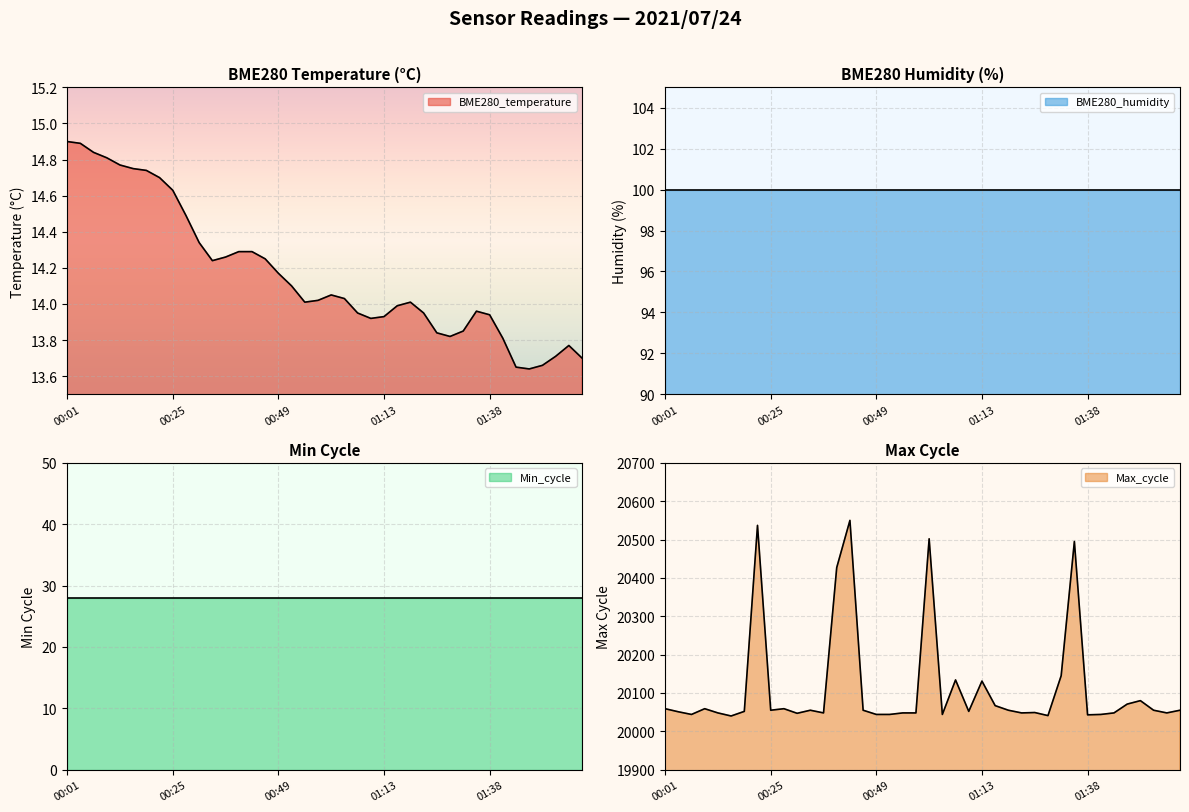

What is the average value of the BME280_temperature series?

14.2